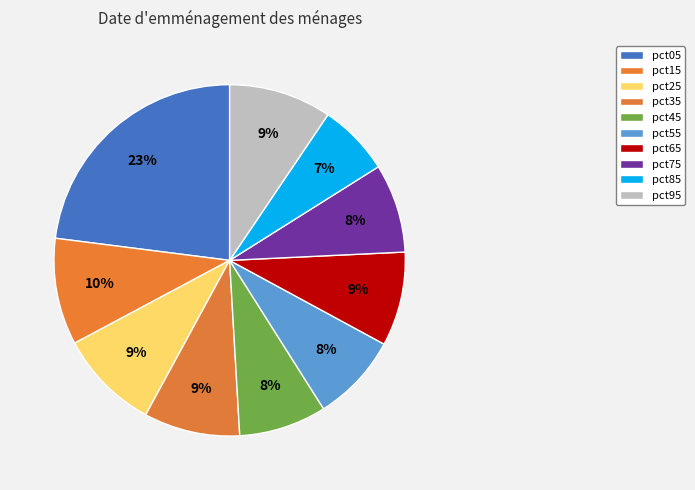

What is the largest slice in the pie chart?

pct05